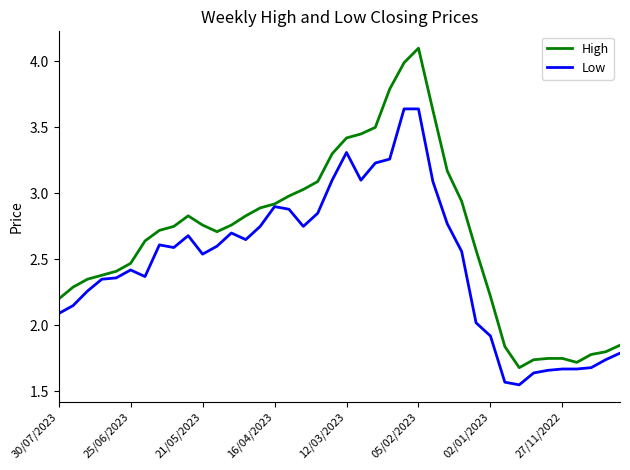

Rank the series by their maximum value, from highest to lowest.

High, Low